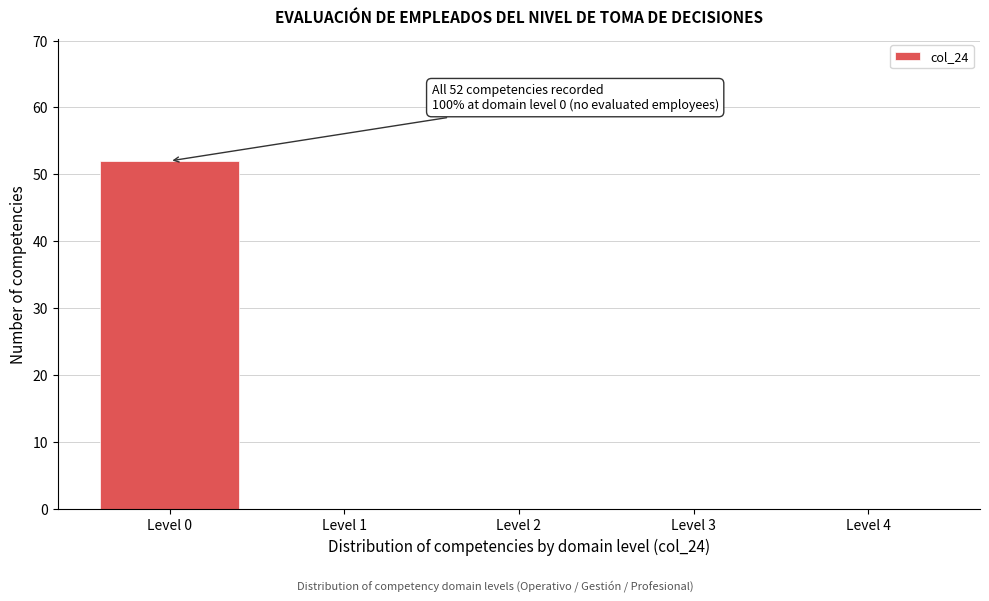

Reading right to left, list all the values displayed in this chart.

Level 4=0	Level 3=0	Level 2=0	Level 1=0	Level 0=52